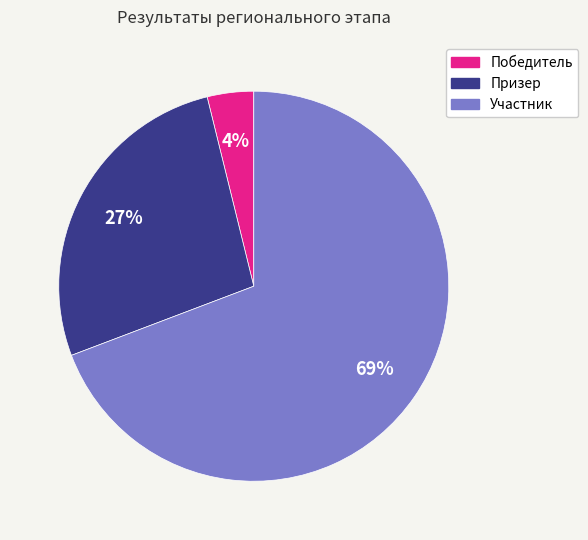

Rank the categories by value from lowest to highest.

Победитель, Призер, Участник